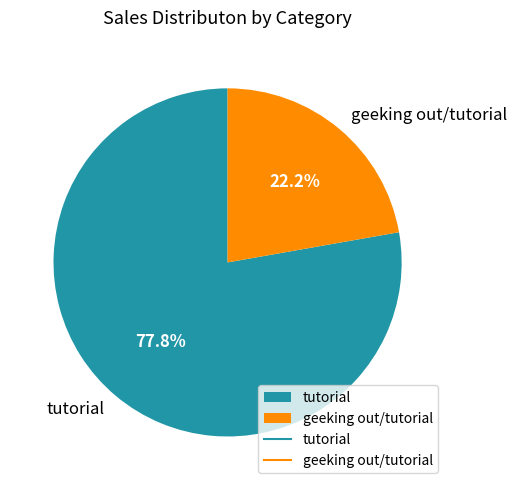

What is the total percentage of tutorial and geeking out/tutorial?

100.0%